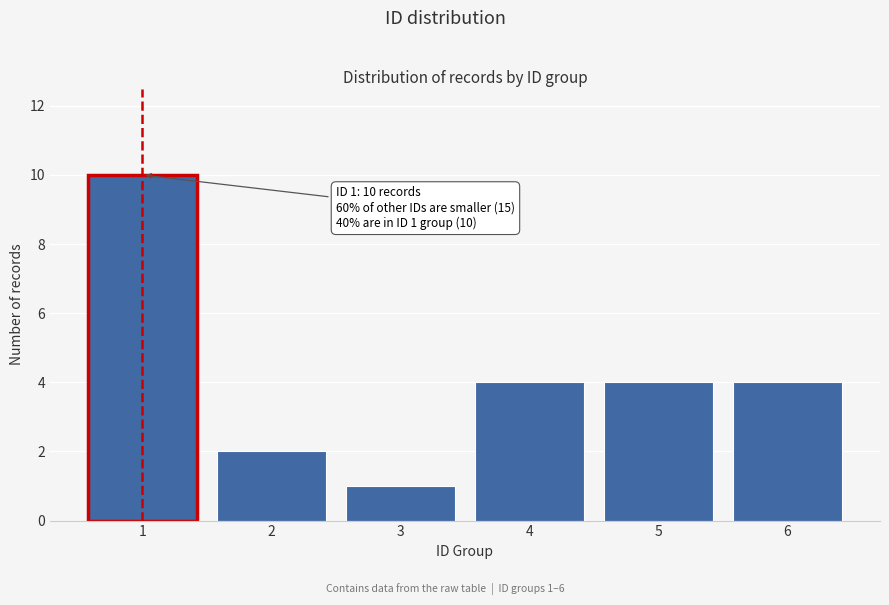

Reading left to right, what are all the values shown in this chart?

1=10	2=2	3=1	4=4	5=4	6=4